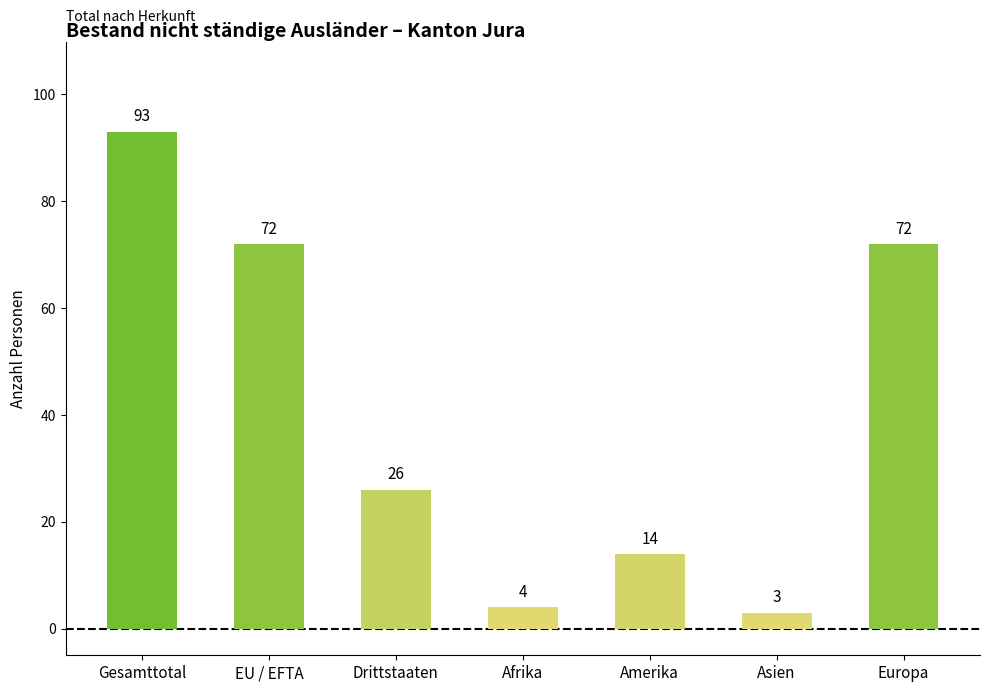

Which has a higher value, Afrika or Gesamttotal?

Gesamttotal